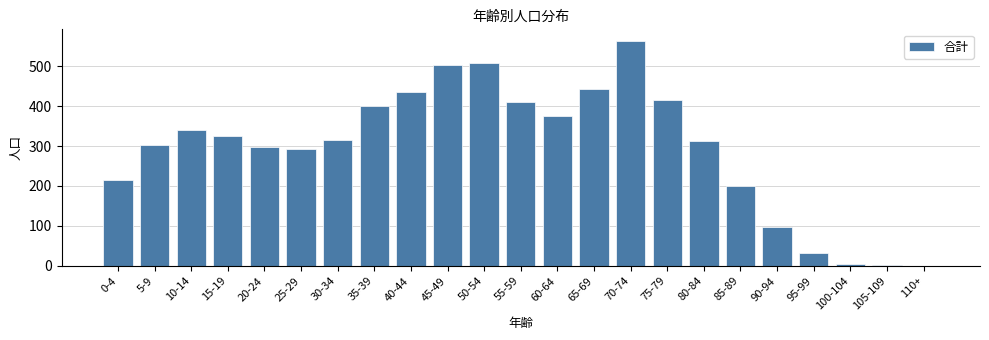

What is the sum of the values at 45-49 and 65-69?

948